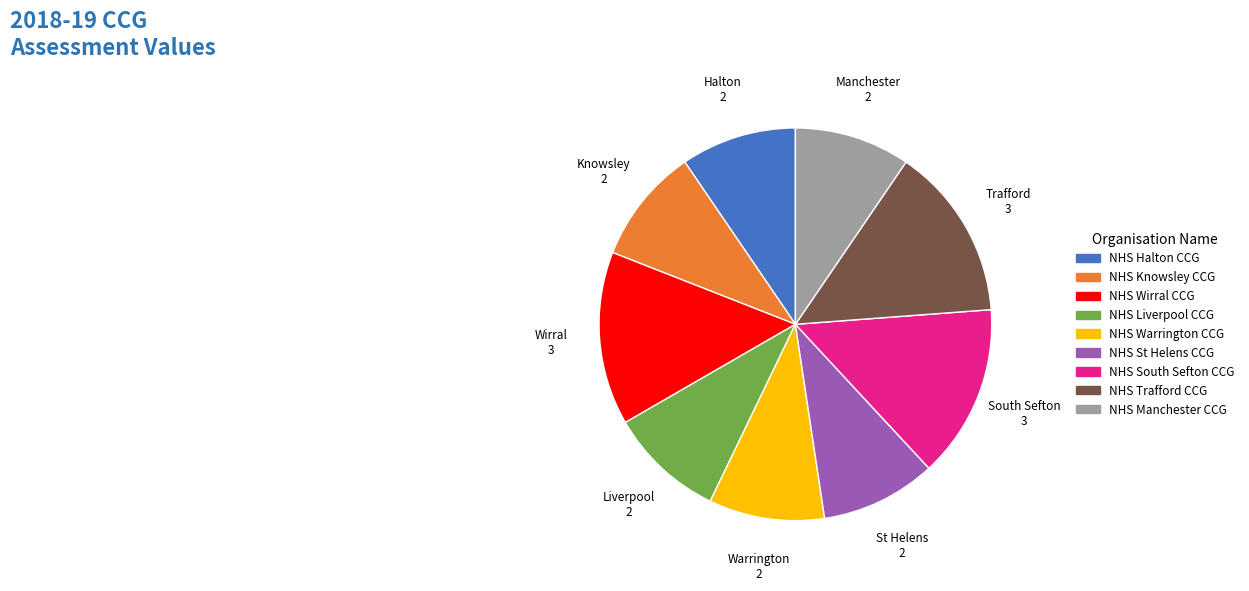

Approximately how many times larger is the value at NHS Liverpool CCG compared to NHS South Sefton CCG?

0.7